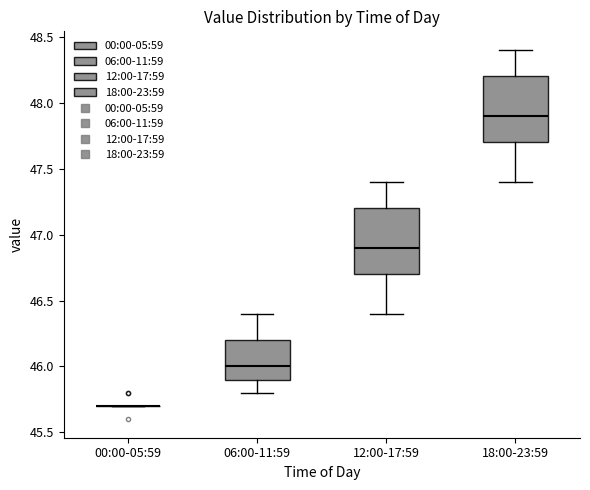

Reading left to right, read every box against the y-axis: the position of its median line, the range the box covers, and the ends of its whiskers. The values are not printed on the chart, so give them approximately, as read against the axis.

00:00-05:59: box collapsed to a line at 45.7, whiskers 45.7 to 45.7
06:00-11:59: median 46.0, box 45.9 to 46.2, whiskers 45.8 to 46.4
12:00-17:59: median 46.9, box 46.7 to 47.2, whiskers 46.4 to 47.4
18:00-23:59: median 47.9, box 47.7 to 48.2, whiskers 47.4 to 48.4